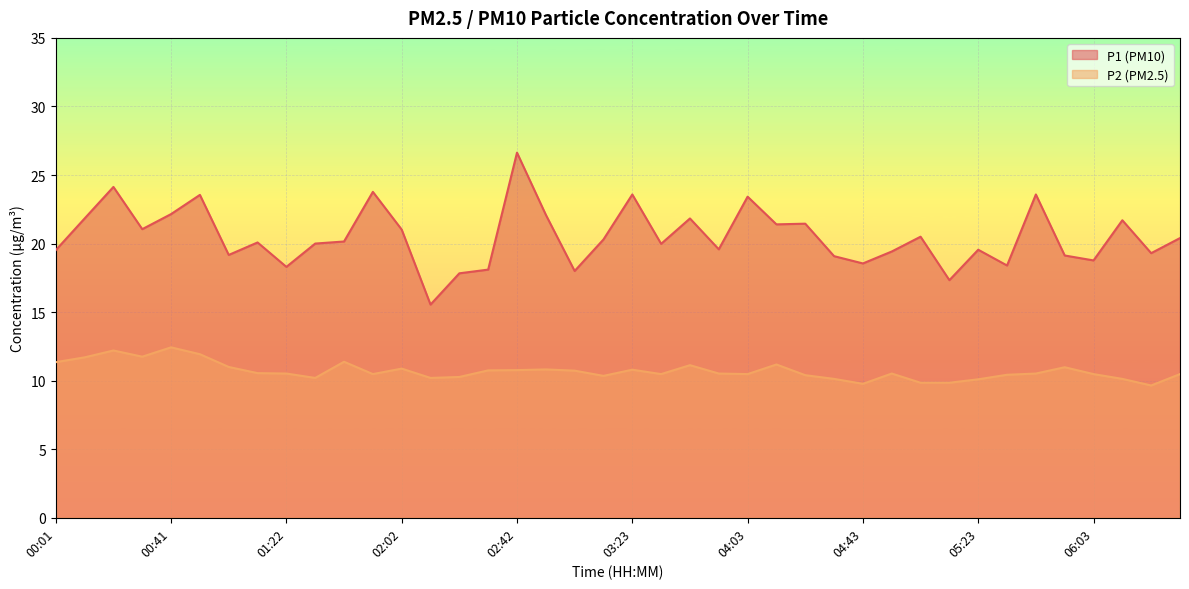

What is the difference between the P2 values at 02:12 and 00:31?

1.6